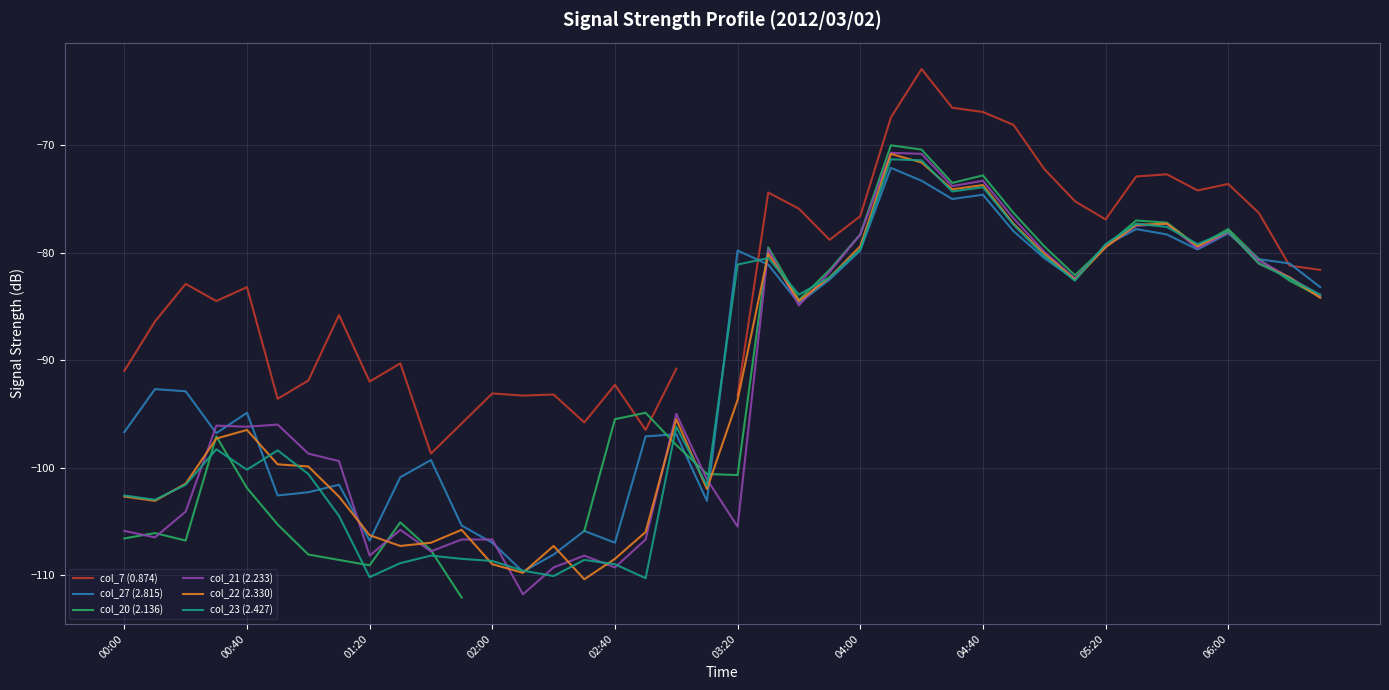

What is the sum of all col_27 (2.815) values?

-3609.7